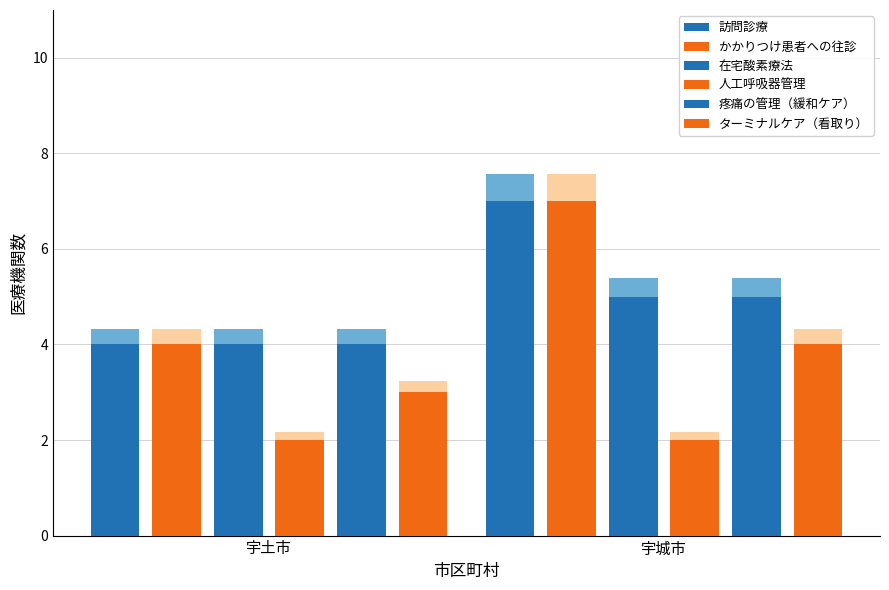

Which series changed the most between 宇土市 and 宇城市?

訪問診療